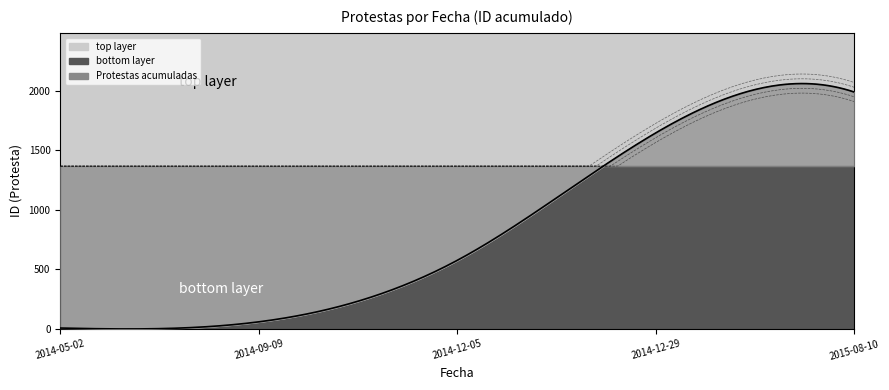

Reading left to right, transcribe all the data shown in this chart.

2014-05-02=8	2014-09-09=60	2014-12-05=576	2014-12-29=1645	2015-08-10=1987